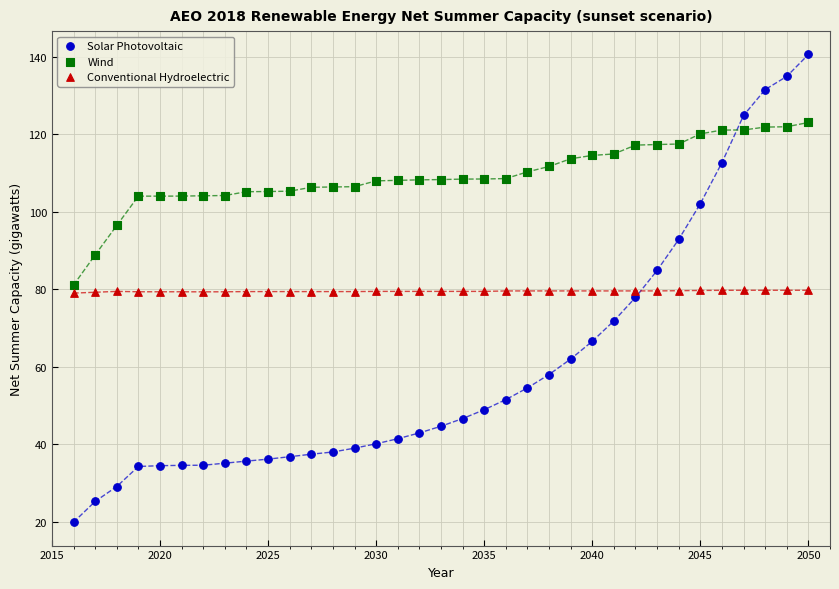

Which series contains the highest Y value?

Solar Photovoltaic